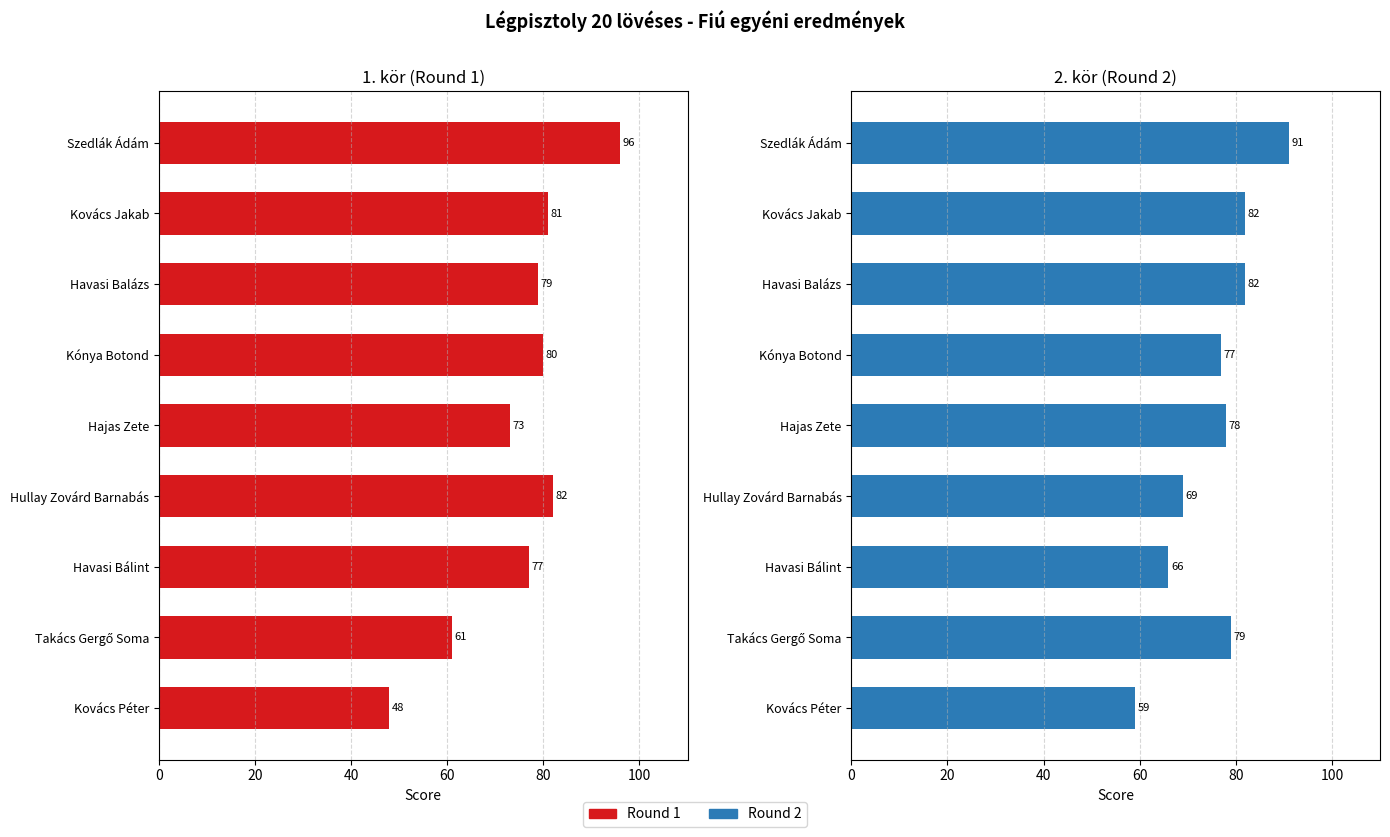

What is the lowest value of the Round 2 series?

59